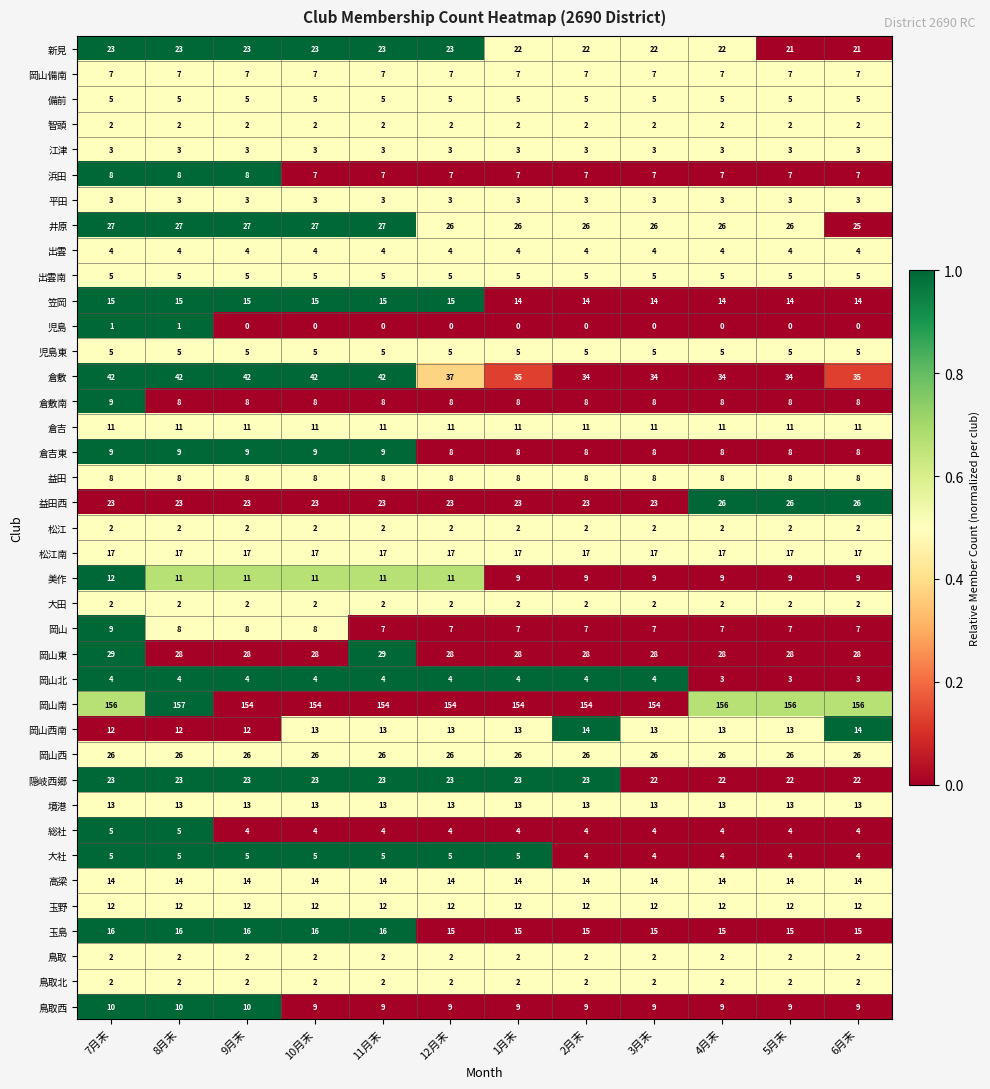

Is it true that 倉吉 equals 18 at 2月末?

False